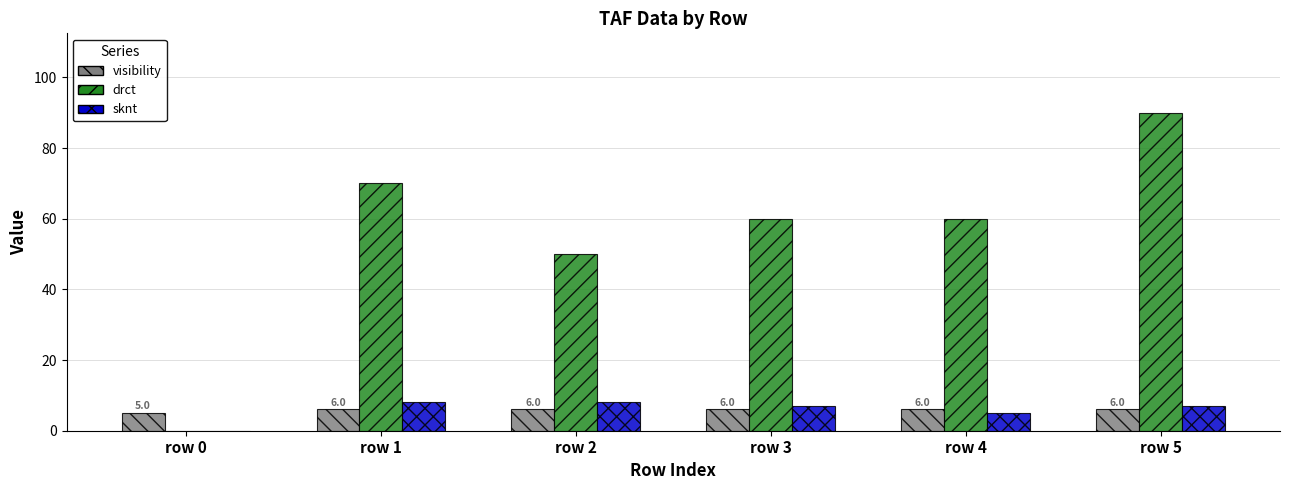

What is the sum of the sknt values at row 5 and row 0?

7.0